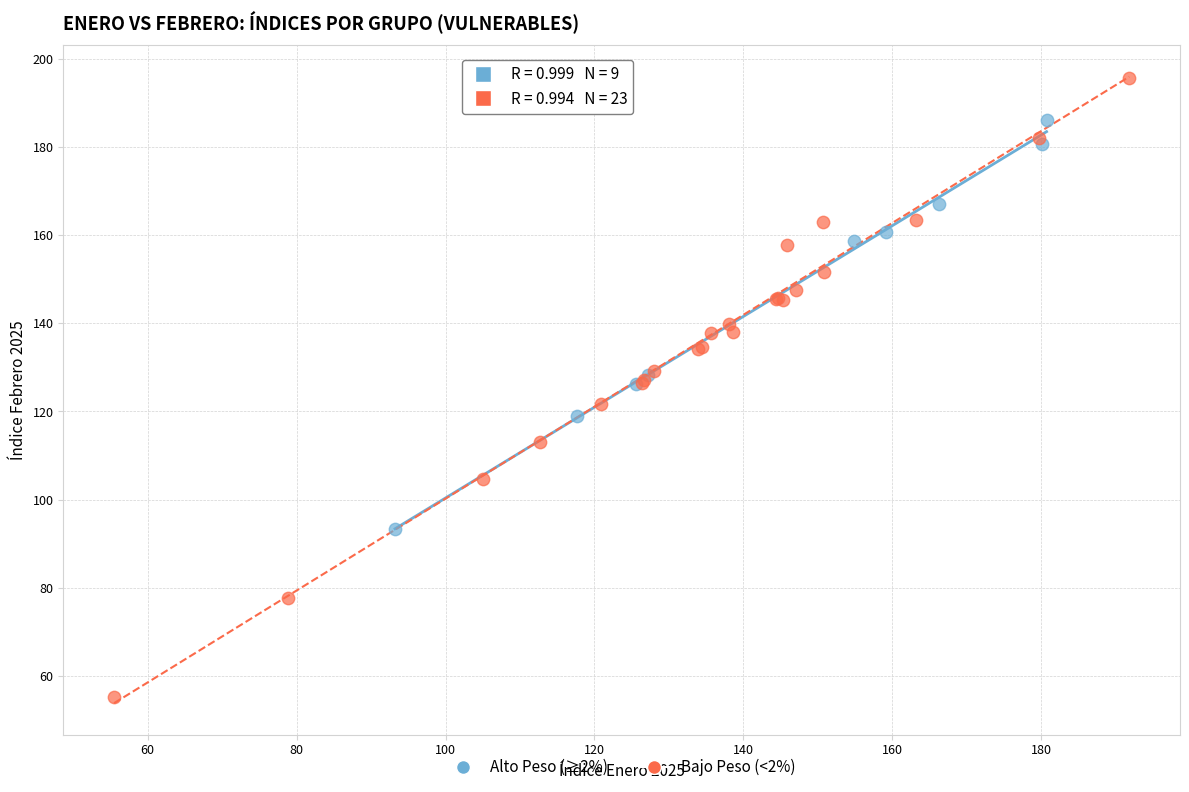

Which series has the widest spread of Y values?

Bajo Peso (<2%)